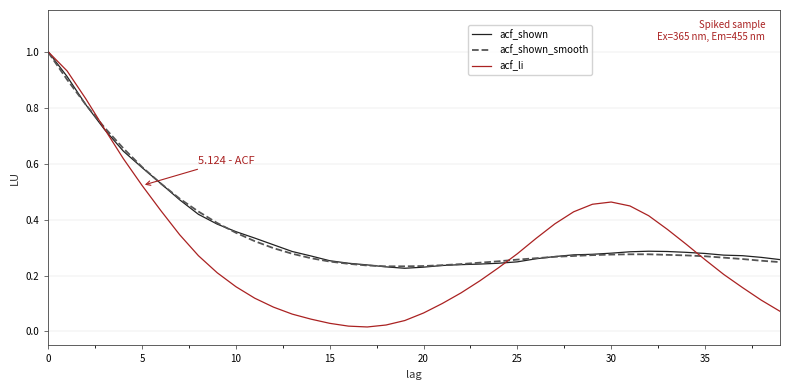

How many acf_shown values are between 0 and 1?

40